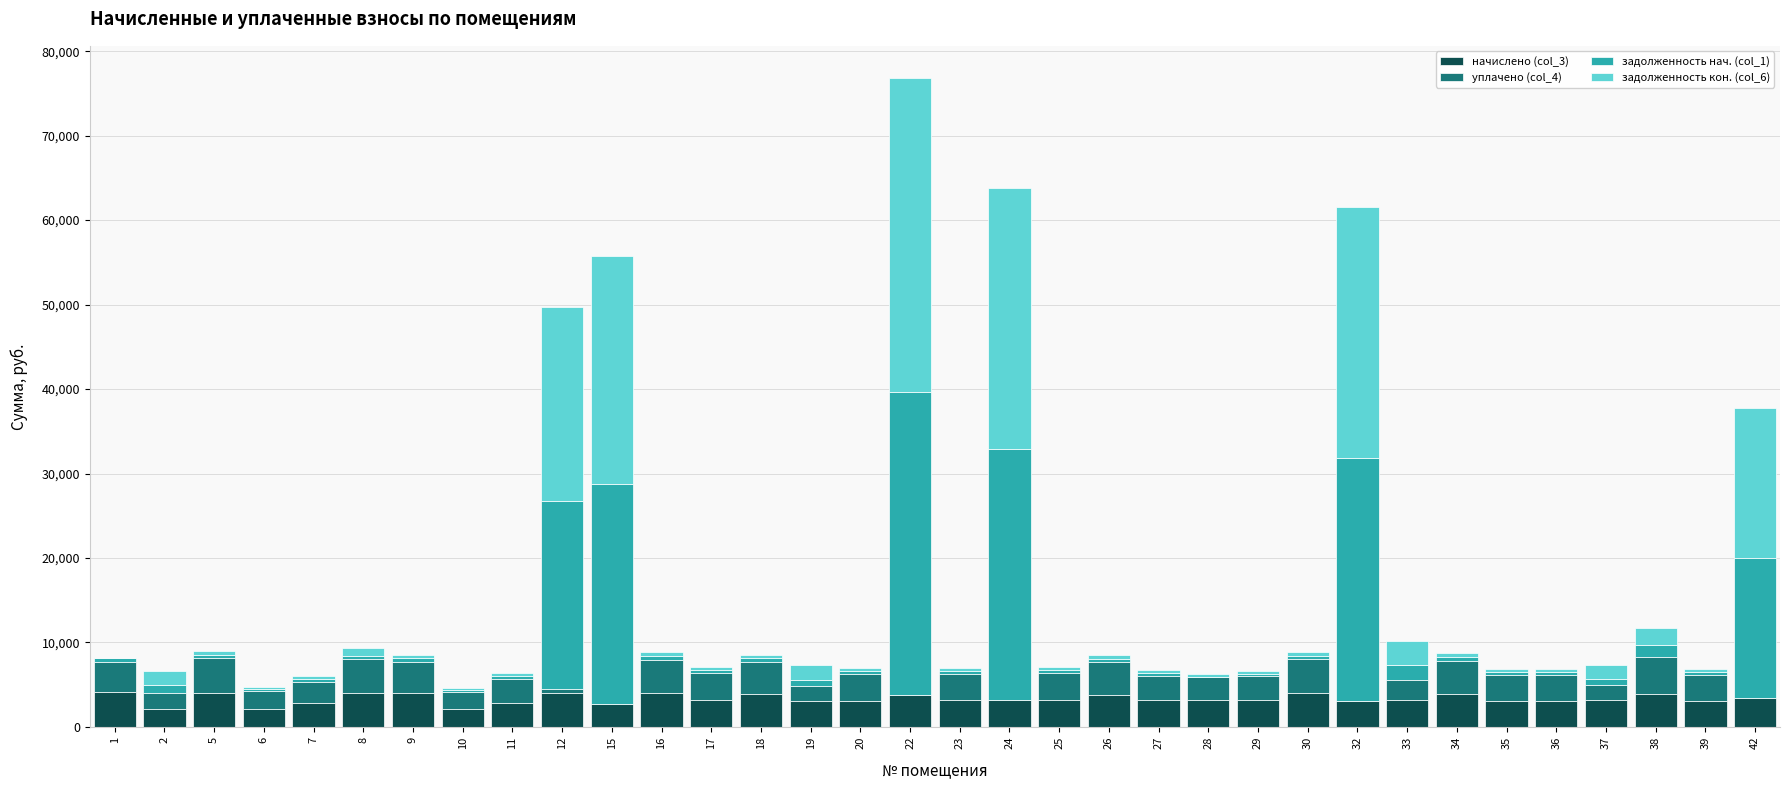

Does the chart contain stacked bars?

Yes